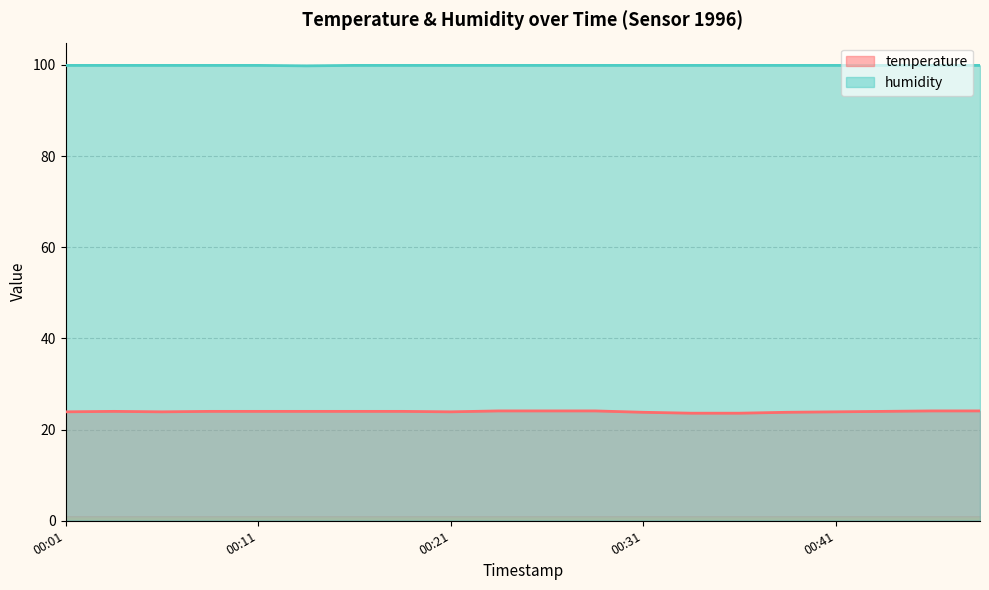

List the series in order of their peak value, lowest first.

temperature, humidity